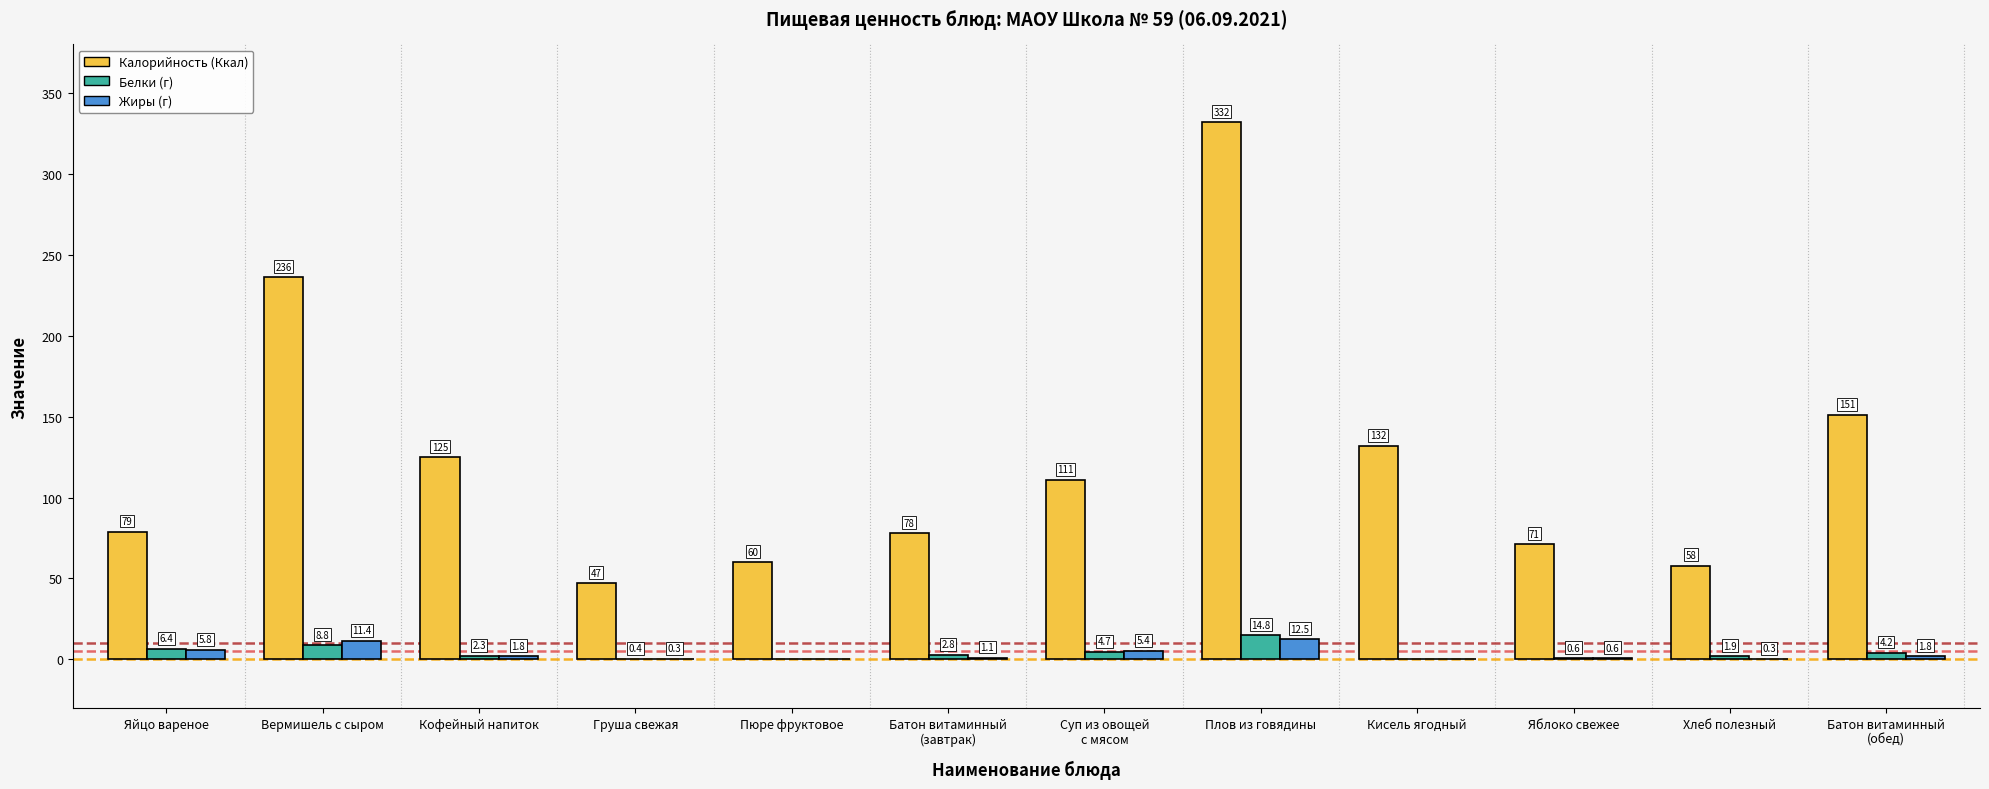

What are all the series names shown in the legend?

Калорийность (Ккал), Белки (г), Жиры (г)